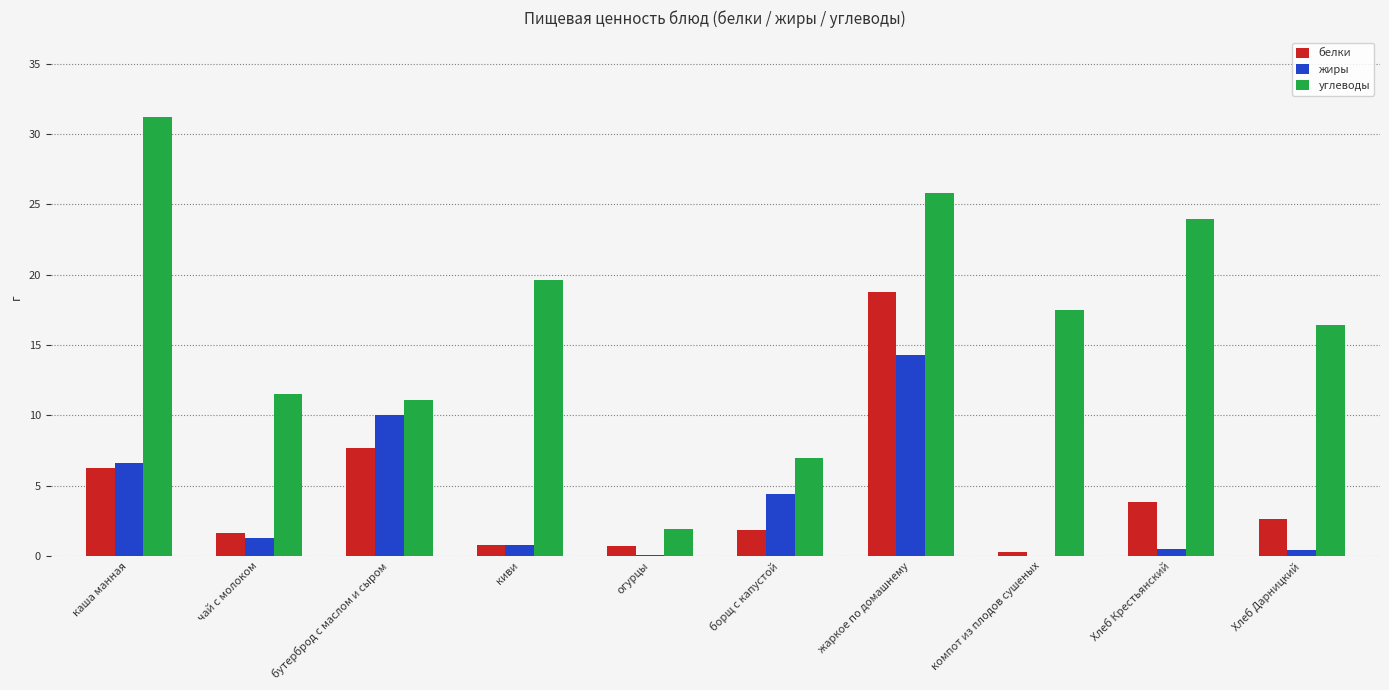

Is it true that белки equals 4.1 at Хлеб Дарницкий?

False